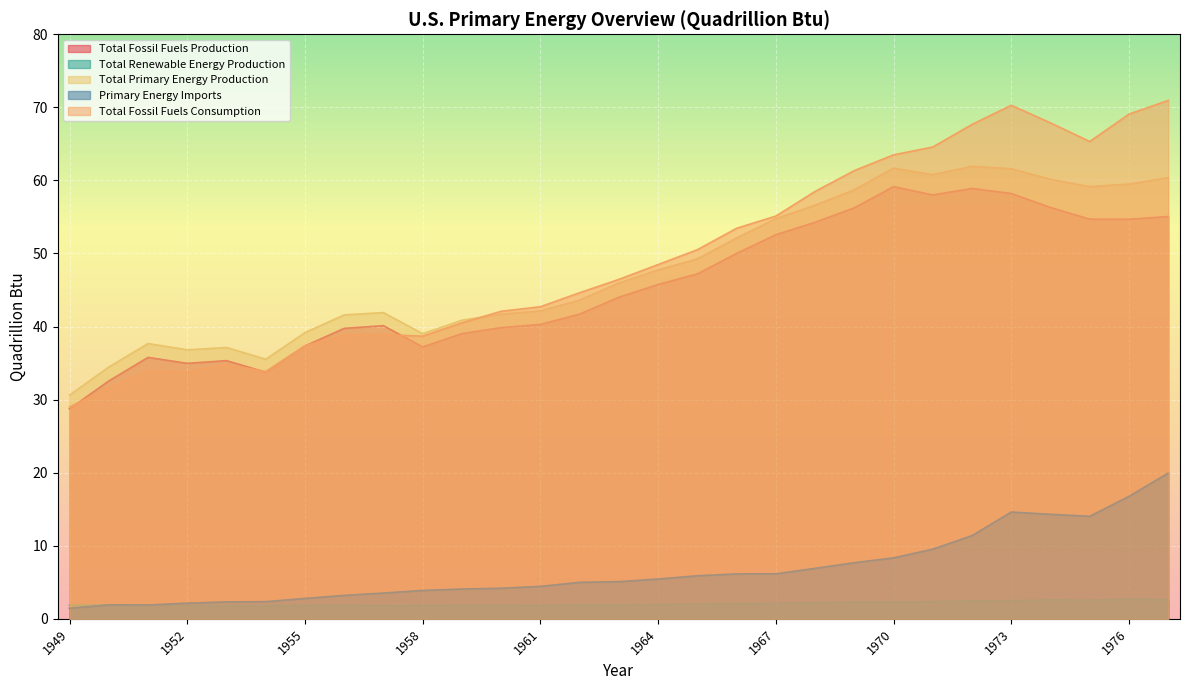

Between 1969 and 1973, which series saw the biggest shift?

Total Fossil Fuels Consumption